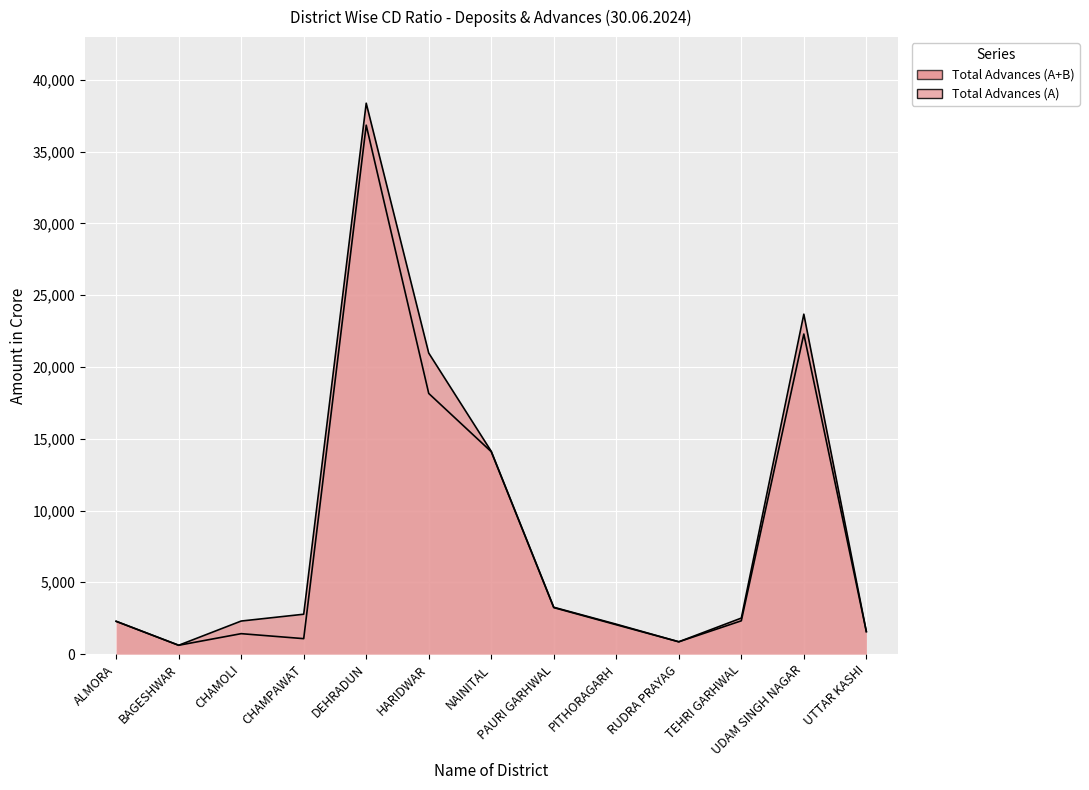

The Total Advances (A) series shows 53355.4 at DEHRADUN. True or false?

False